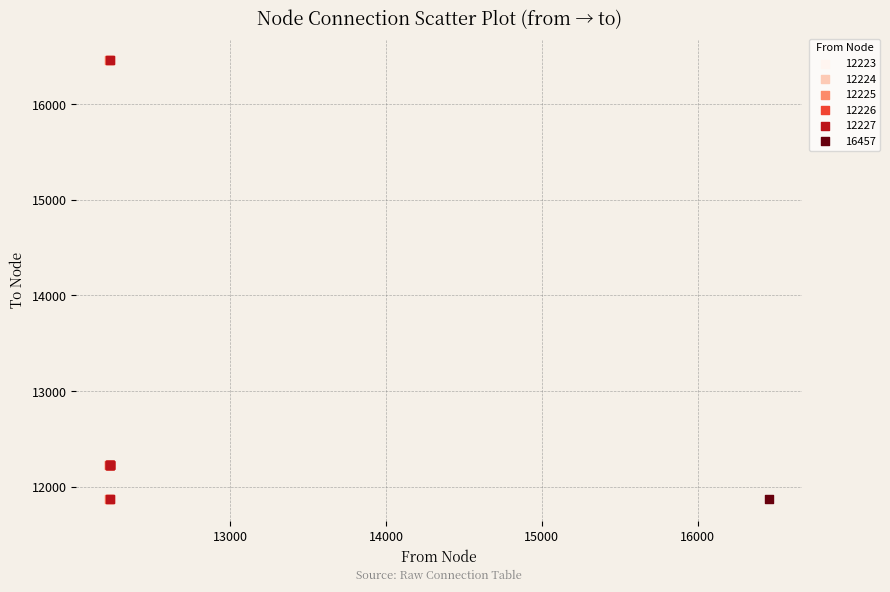

What are all the series names shown in the legend?

12223, 12224, 12225, 12226, 12227, 16457